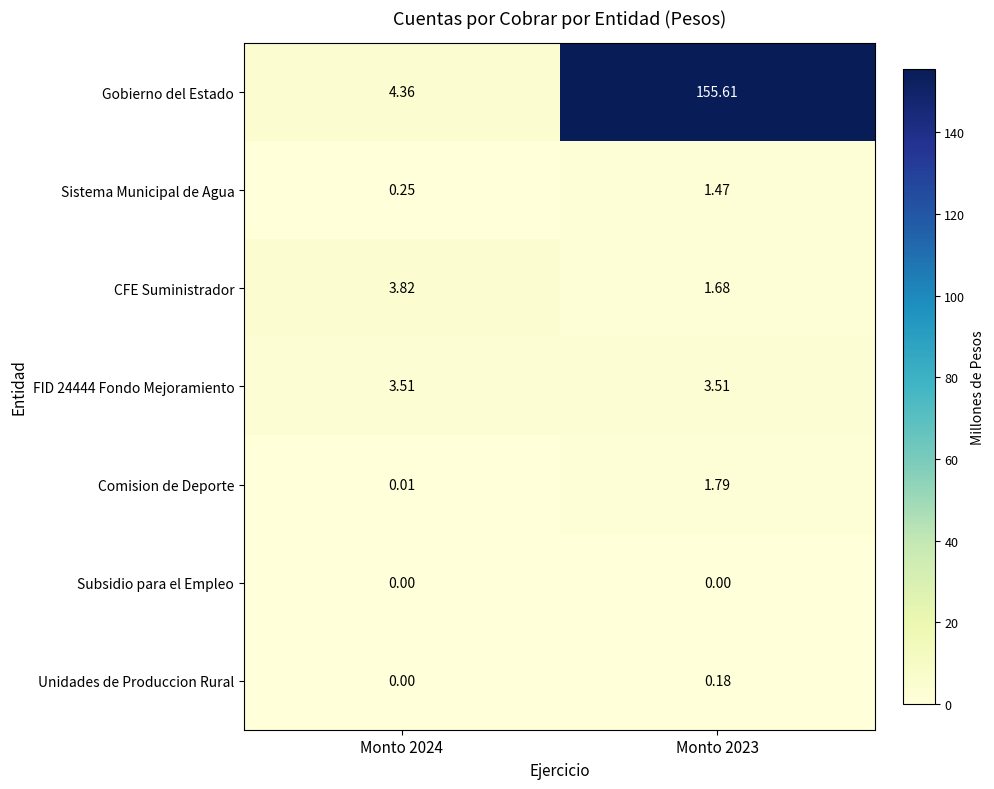

Is the value of Unidades de Produccion Rural at Monto 2024 greater than the value of Gobierno del Estado at Monto 2023?

No